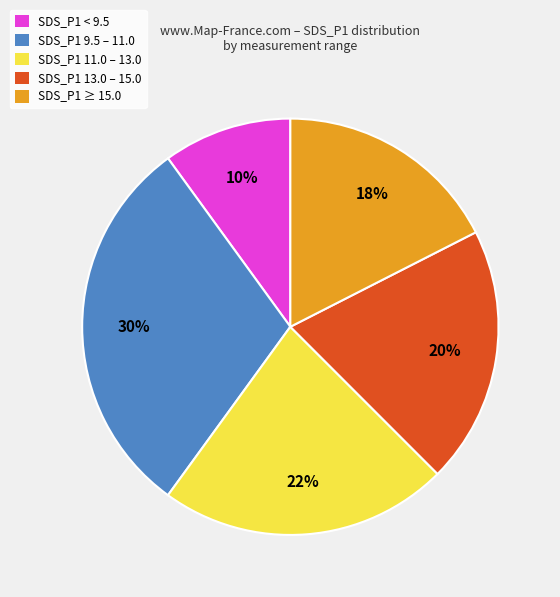

Is there a majority slice in this chart?

No